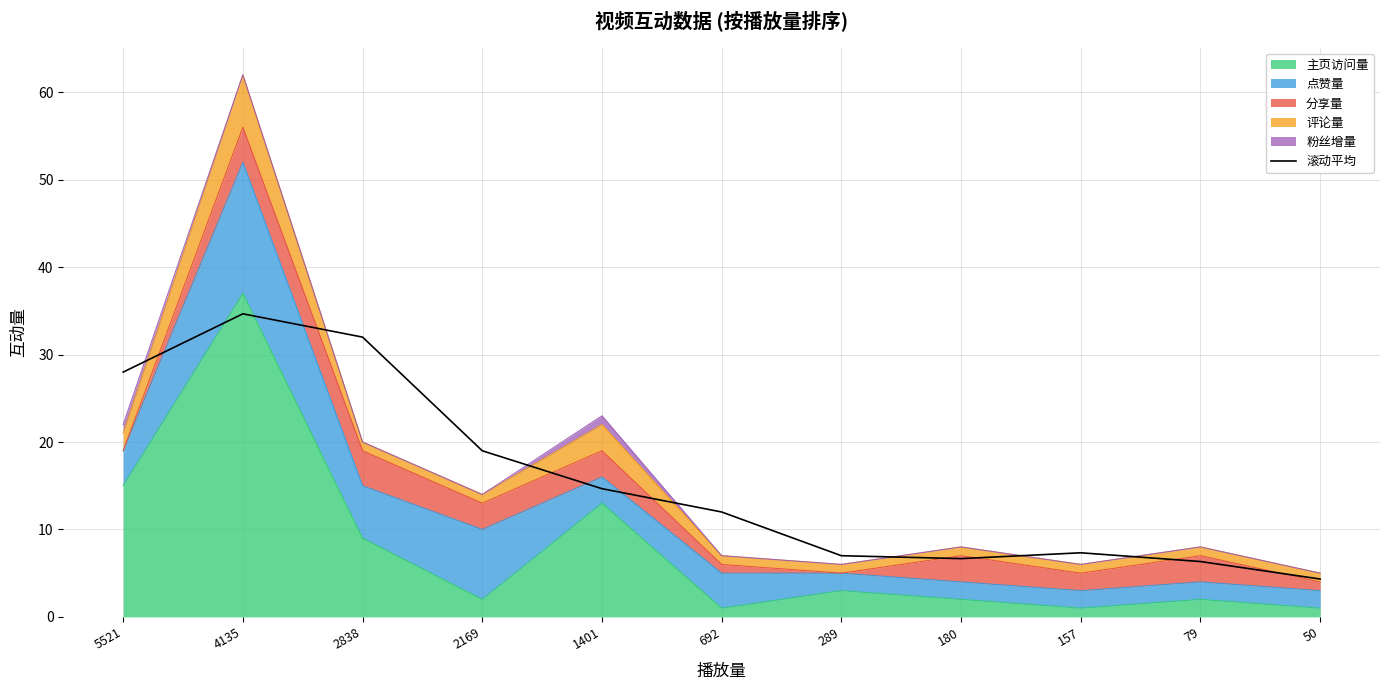

Count the number of values greater than 12.

5